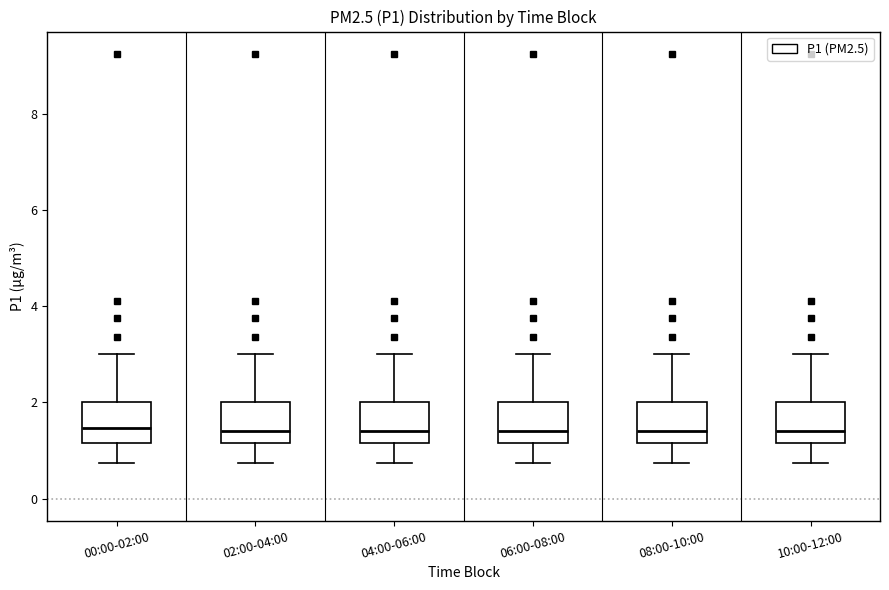

Where is the lower edge of the box for 06:00-08:00 on the y-axis? The values are not printed on the chart, so give them approximately, as read against the axis.

1.2